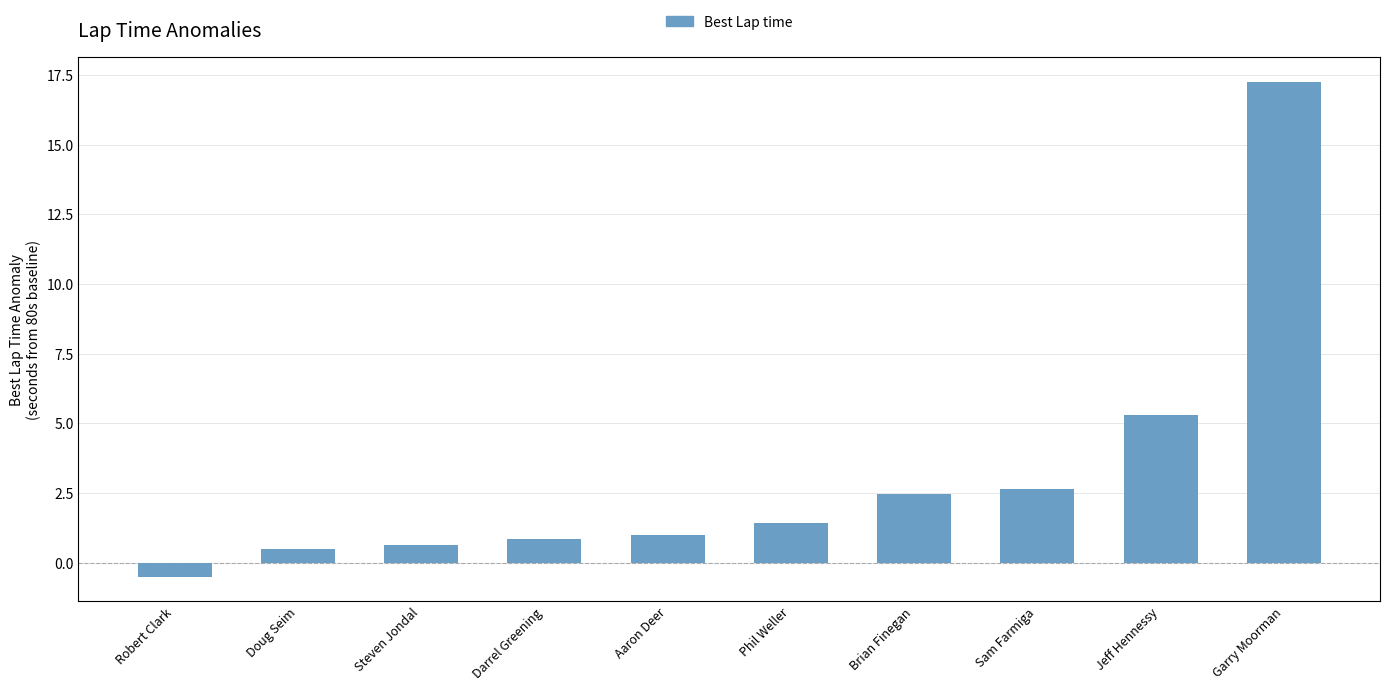

At which category does the chart reach its peak across all series?

Garry Moorman